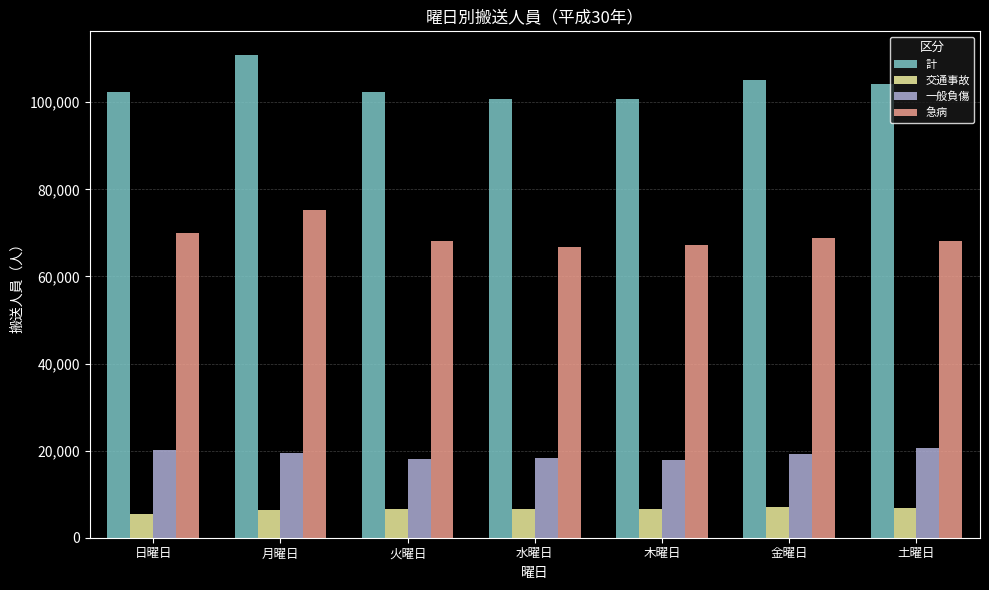

What are all the series names shown in the legend?

計, 交通事故, 一般負傷, 急病